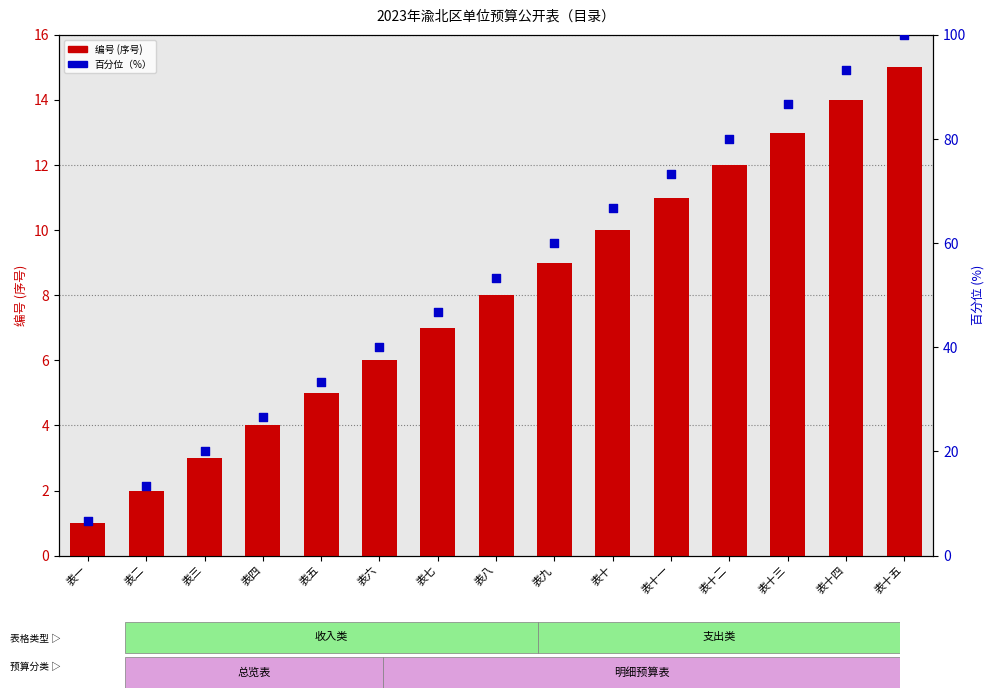

Which series contains the lowest Y value?

编号 (序号)